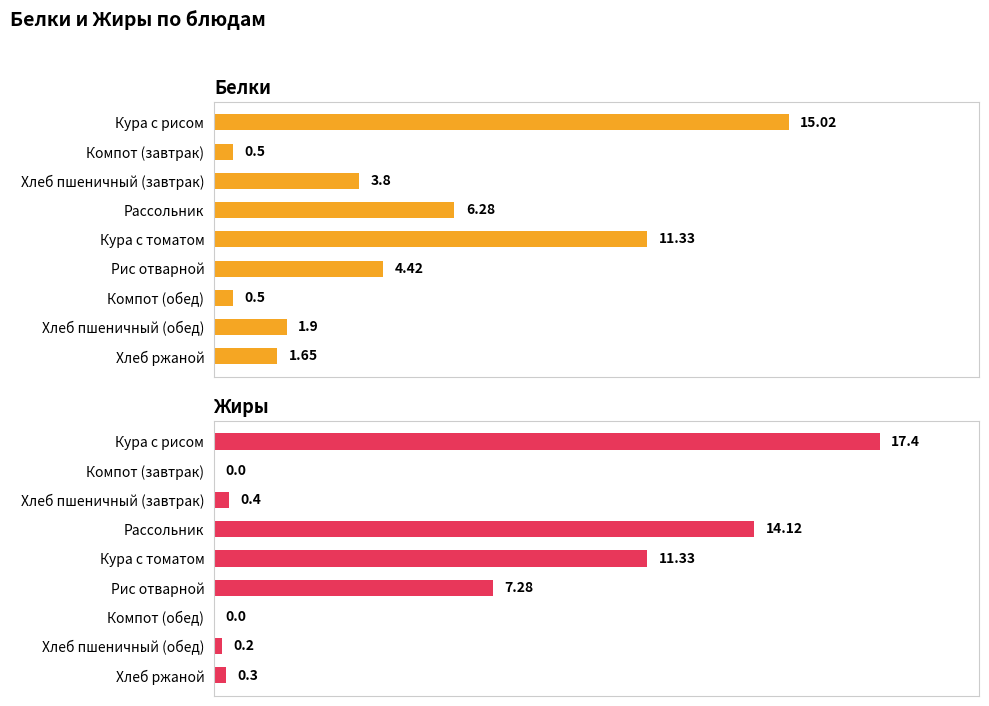

How many data points in Белки are less than 3?

4